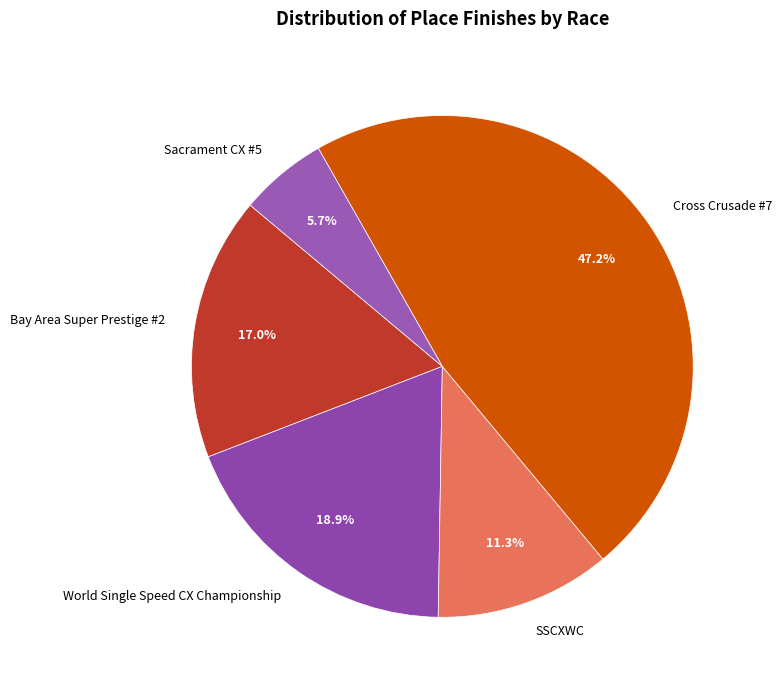

The Bay Area Super Prestige #2 slice represents 24% of the pie. True or false?

False